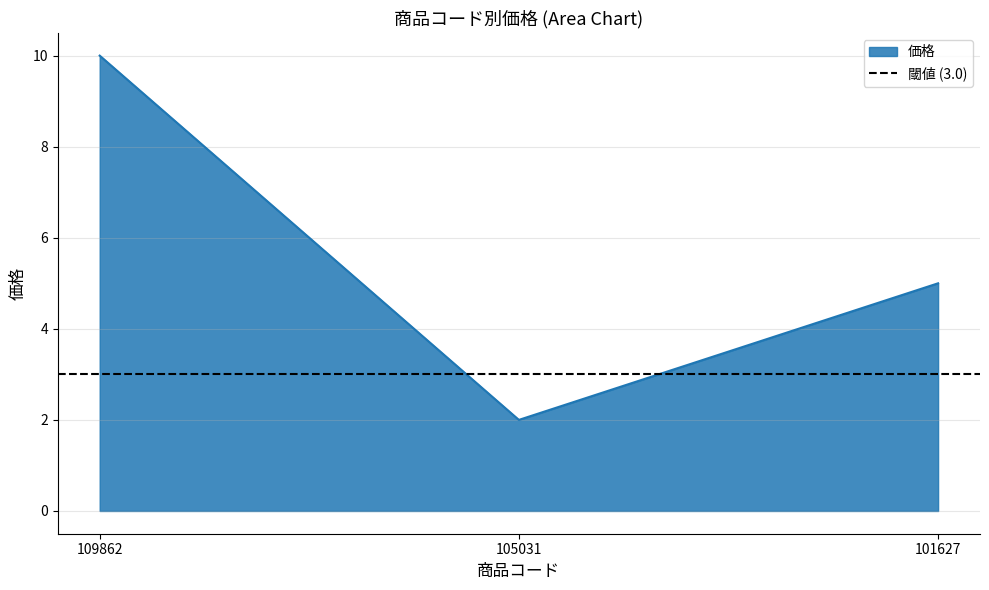

What is the difference between the values at 101627 and 109862?

5